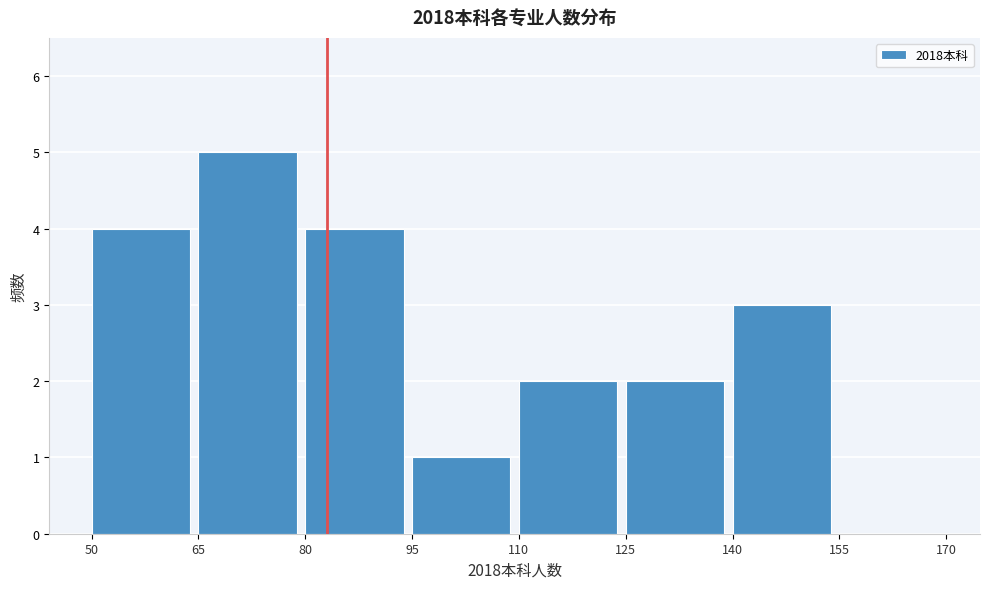

Which range on the x-axis has the tallest bar?

65 to 80